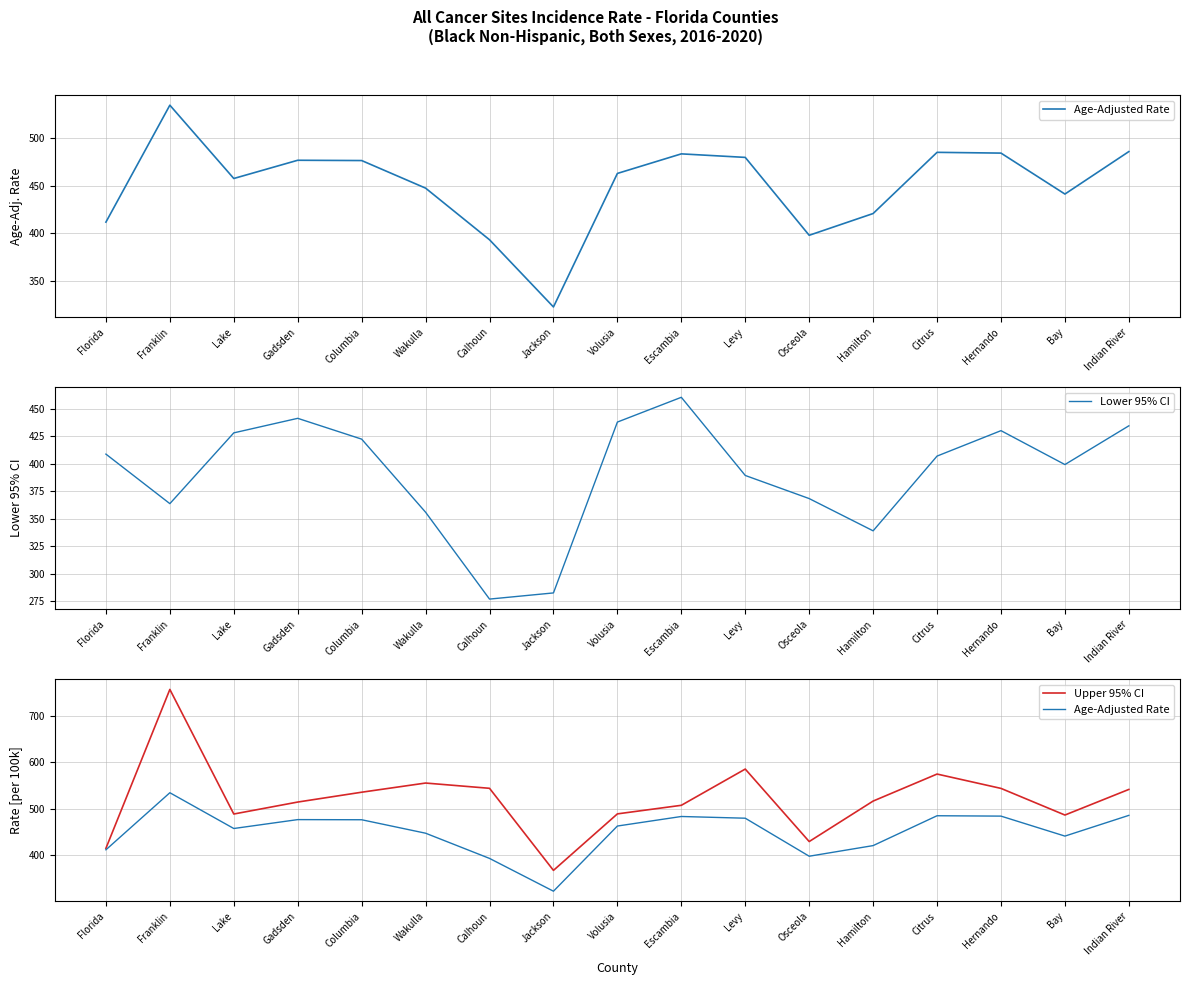

What is the spread (max minus min) of values at Gadsden?

73.2